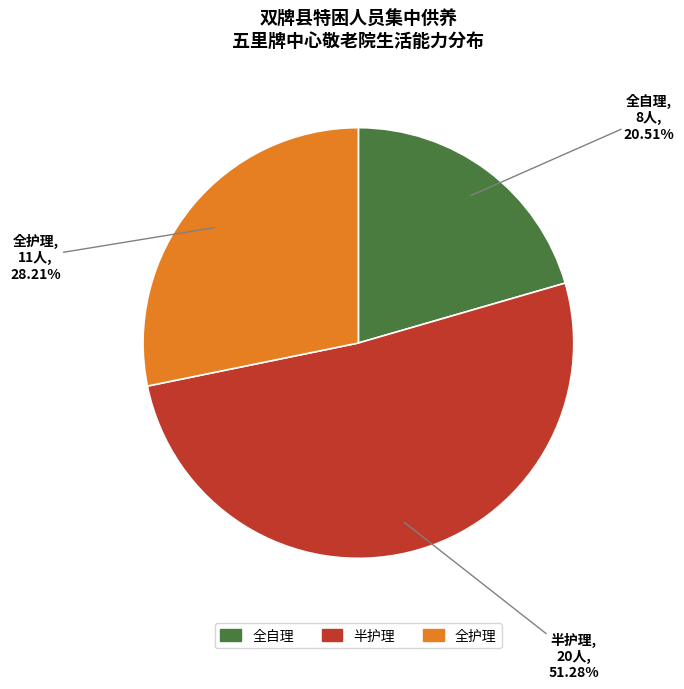

Combined, do 全护理 and 半护理 account for over 50%?

Yes